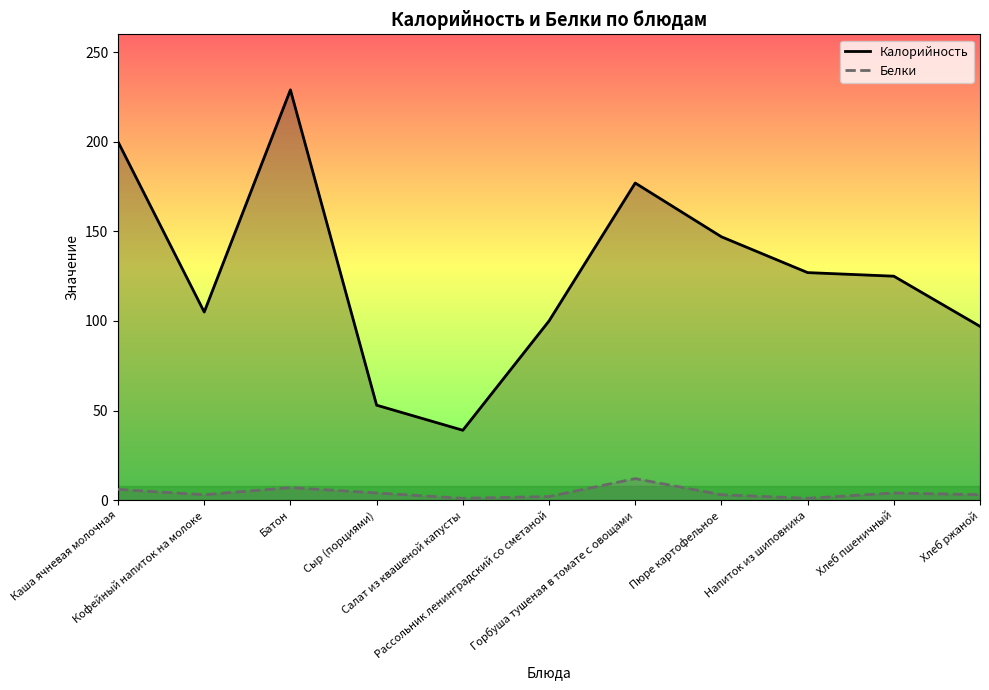

What is the difference between the maximum and minimum values in the Калорийность series?

190